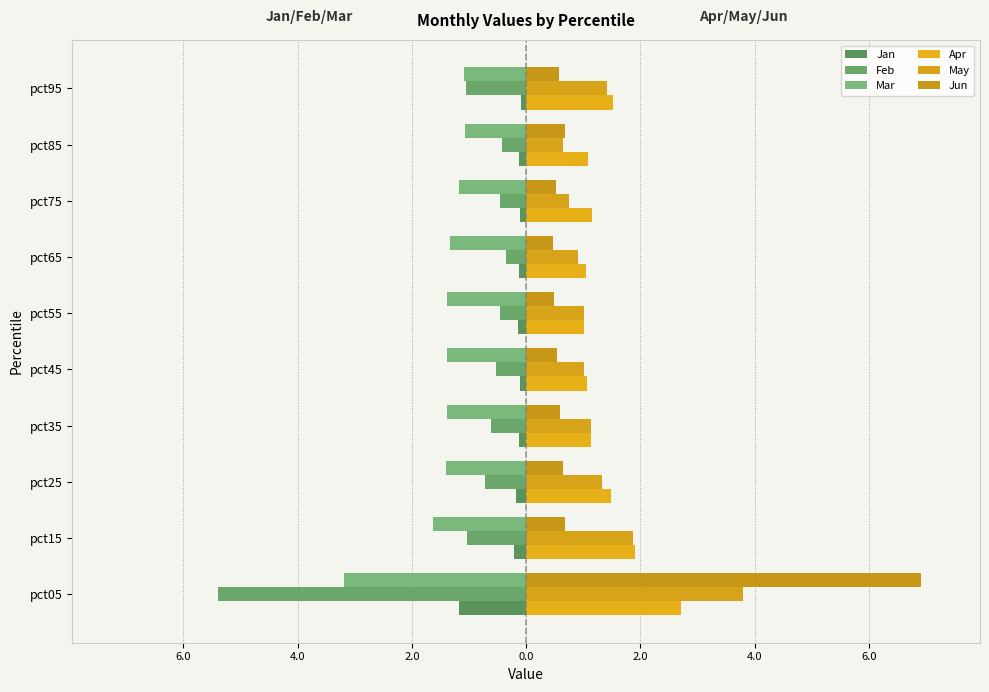

Reading left to right, list all the values displayed in this chart.

Jan: -1.2	-0.2	-0.2	-0.1	-0.1	-0.1	-0.1	-0.1	-0.1	-0.1
Feb: -5.4	-1.0	-0.7	-0.6	-0.5	-0.5	-0.4	-0.5	-0.4	-1.1
Mar: -3.2	-1.6	-1.4	-1.4	-1.4	-1.4	-1.3	-1.2	-1.1	-1.1
Apr: 2.7	1.9	1.5	1.1	1.1	1.0	1.1	1.2	1.1	1.5
May: 3.8	1.9	1.3	1.1	1.0	1.0	0.9	0.7	0.6	1.4
Jun: 6.9	0.7	0.6	0.6	0.5	0.5	0.5	0.5	0.7	0.6